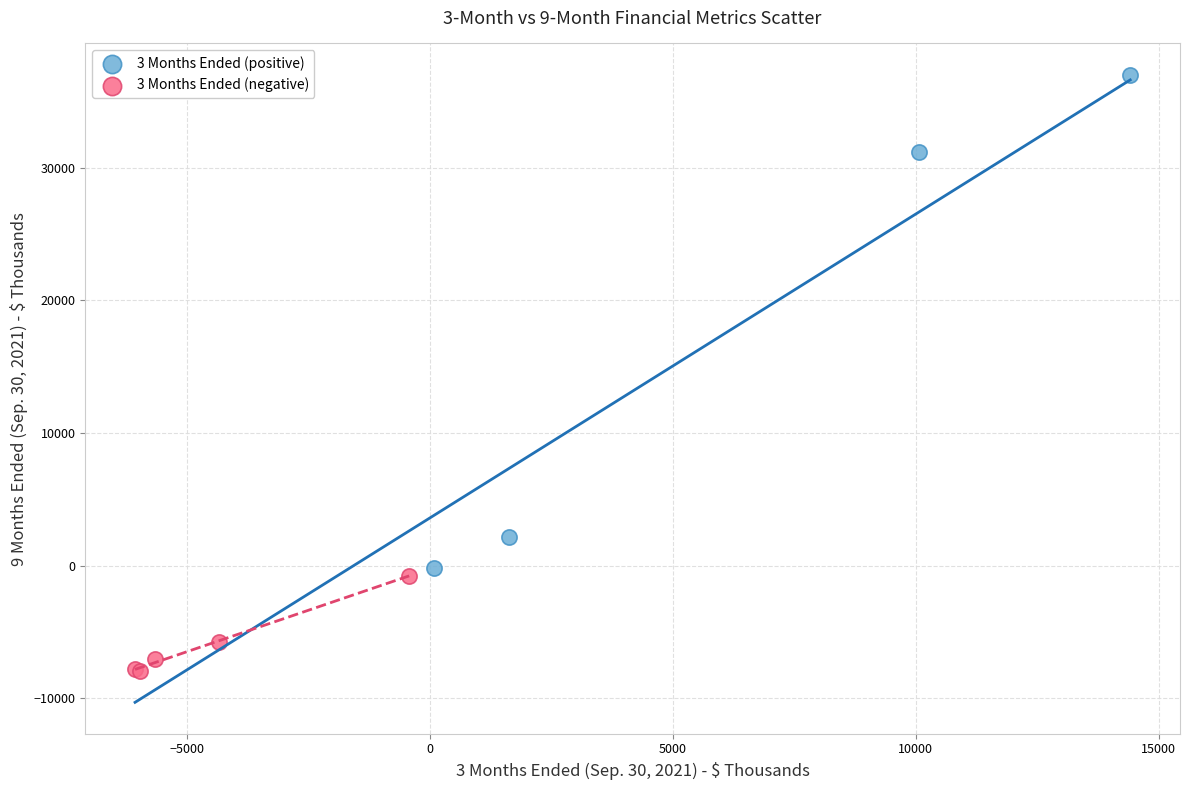

Which series has the largest Y range (max minus min)?

3 Months Ended (positive)